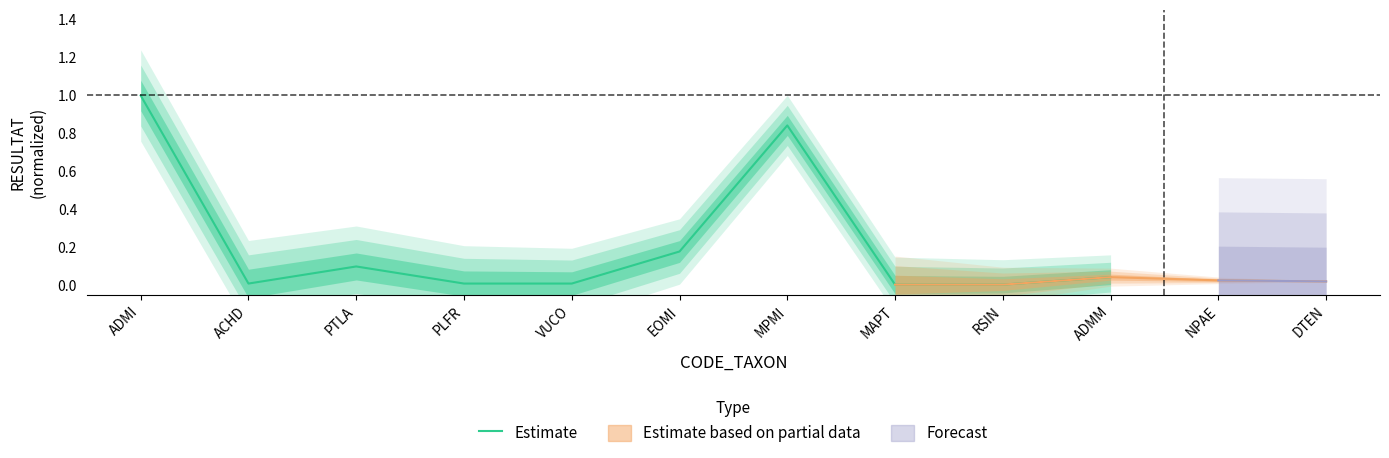

At which category does the chart reach its peak across all series?

ADMI